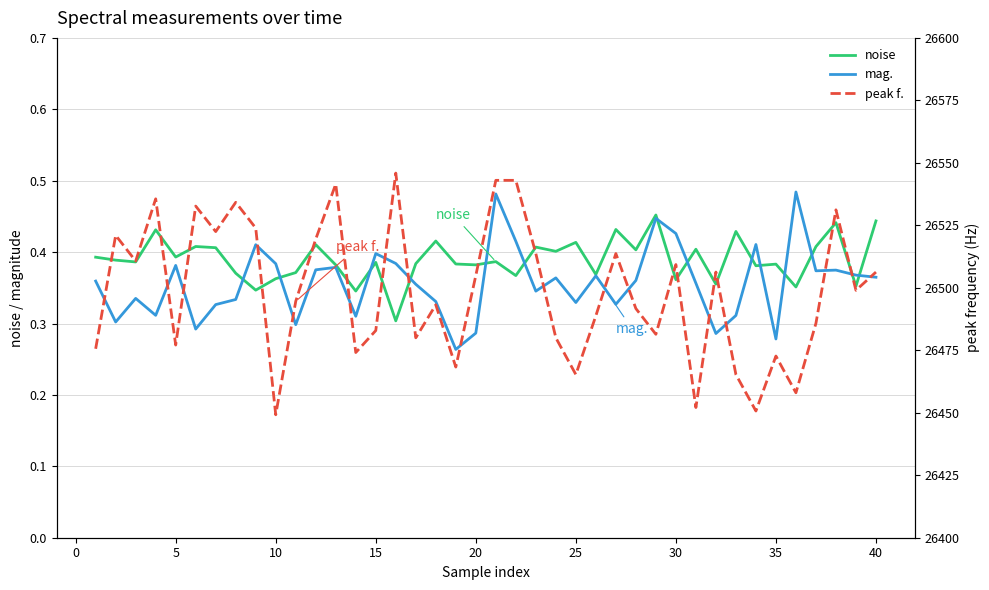

What are all the series names shown in the legend?

noise, mag., peak f.